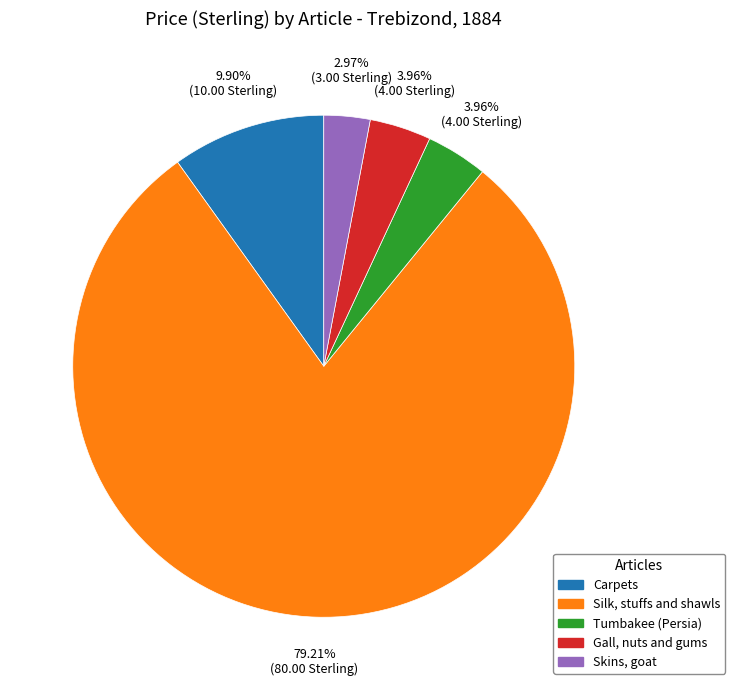

Is Silk, stuffs and shawls the majority of the pie?

Yes